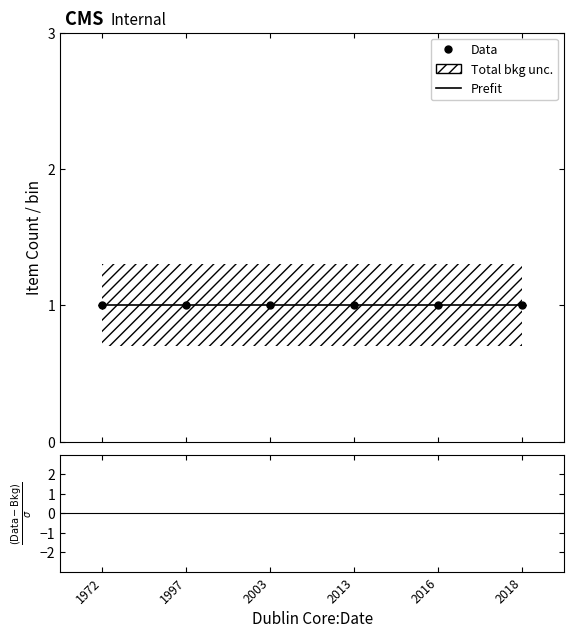

Is the value of Uncertainty Upper at 2003 greater than the value of Uncertainty Lower at 2003?

Yes